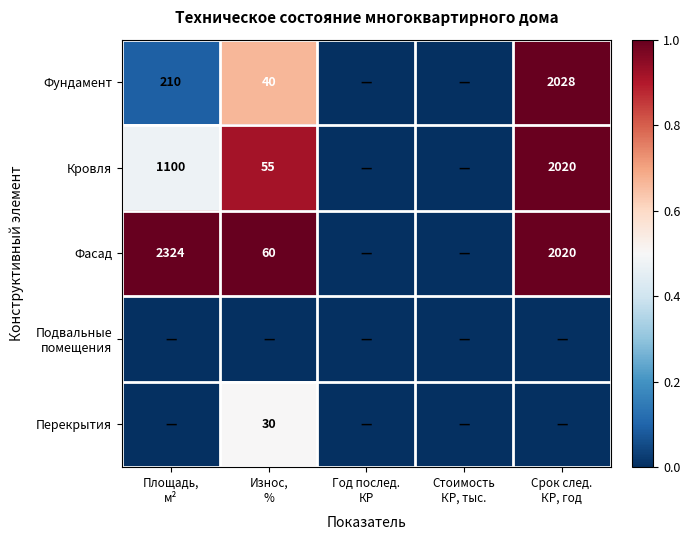

At which label does Подвальные помещения reach its minimum?

Площадь, м²